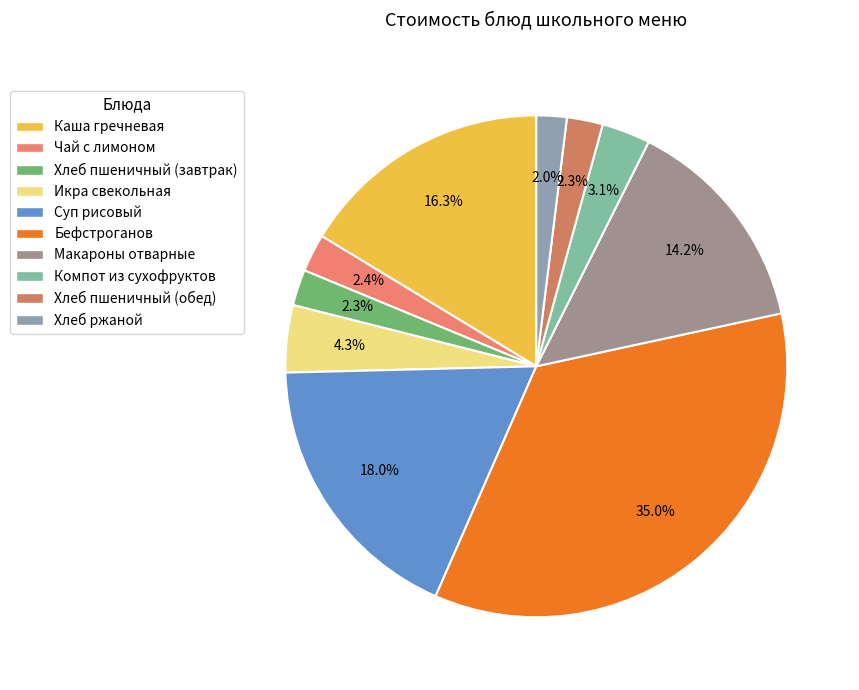

How many segments does this pie chart have?

10